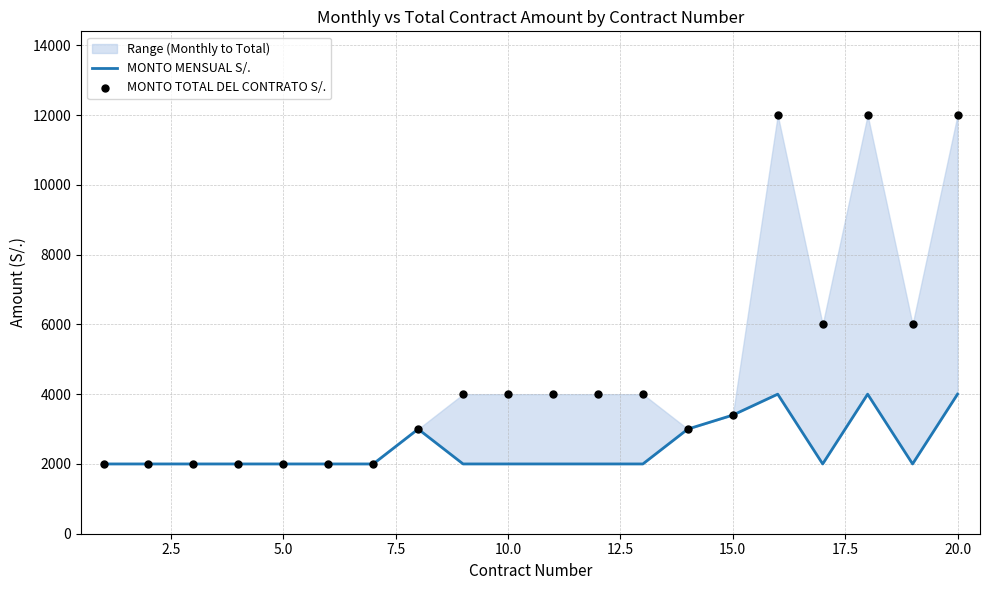

Is the value of MONTO MENSUAL S/. at 12.5 greater than the value of MONTO TOTAL DEL CONTRATO S/. at 12.5?

No